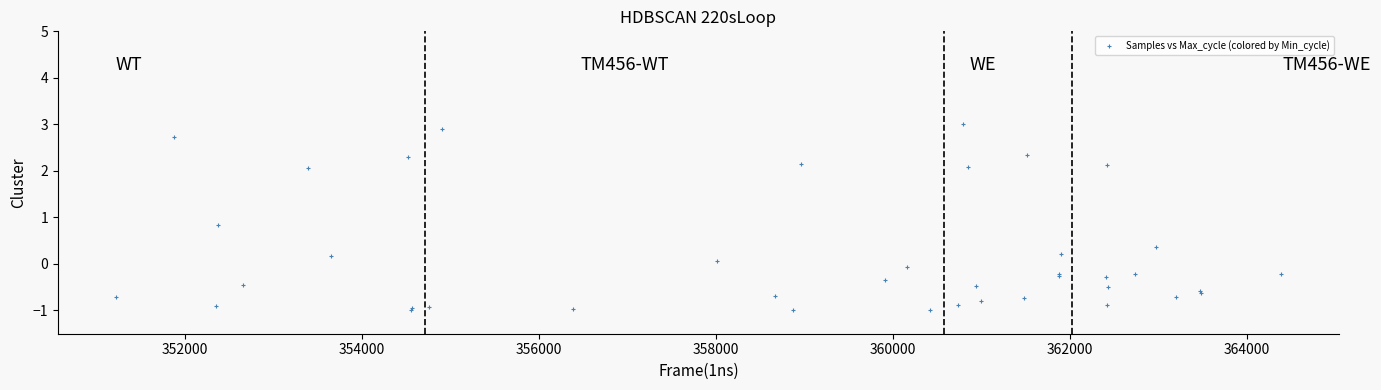

What Y value in the scatter plot is closest to 1?

0.8